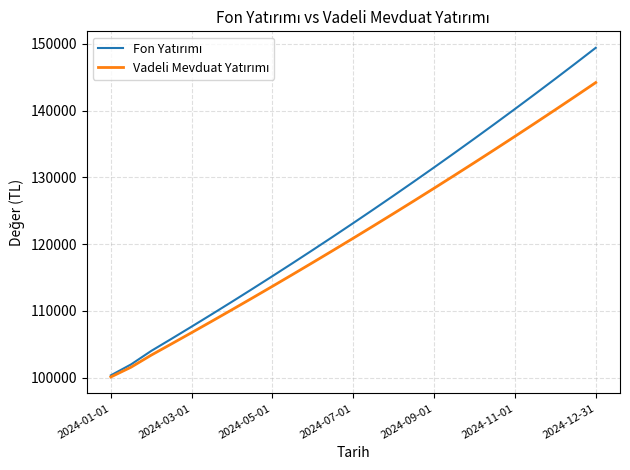

What is the minimum value shown in the chart?

100103.8